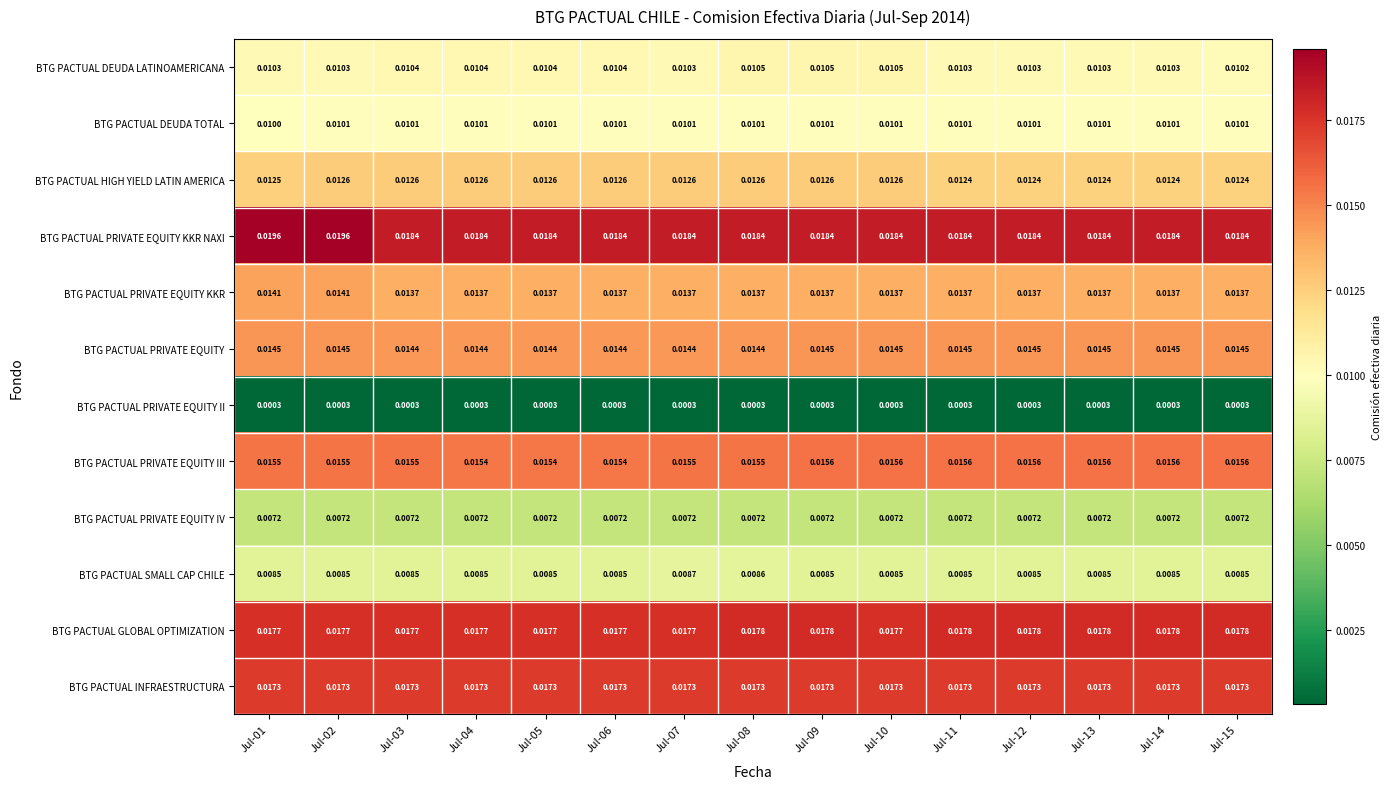

Which series has the widest spread of values?

BTG PACTUAL PRIVATE EQUITY KKR NAXI